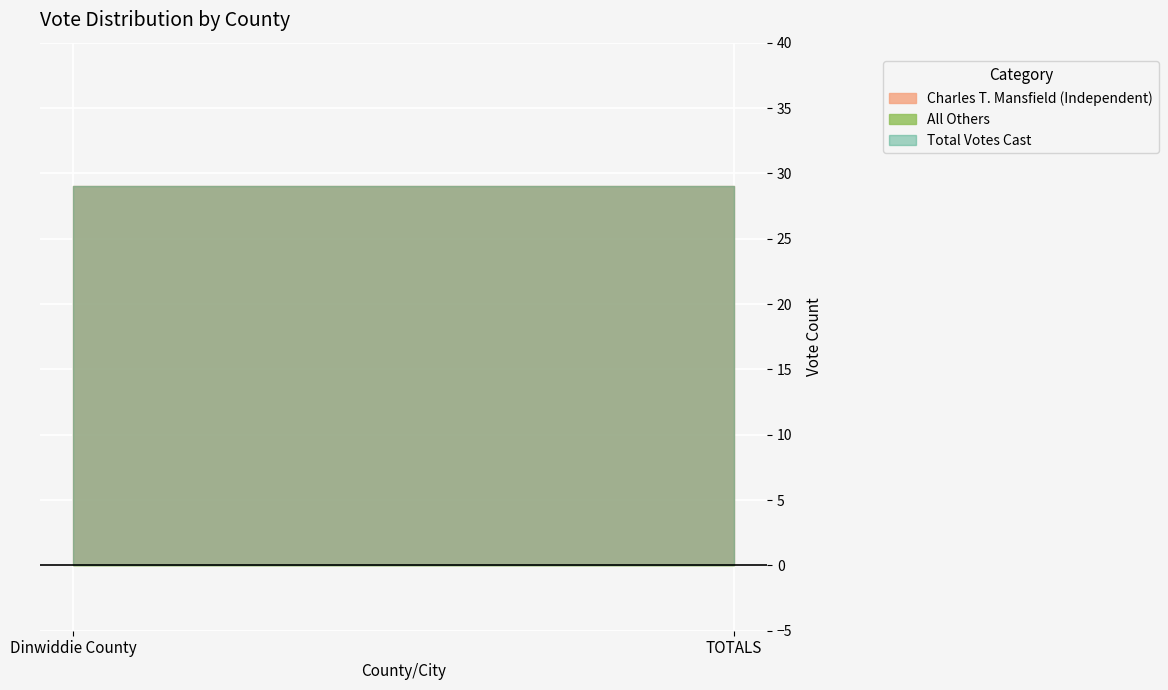

Reading left to right, extract all data points from this chart.

Charles T. Mansfield (Independent): 29	29
All Others: 0	0
Total Votes Cast: 29	29